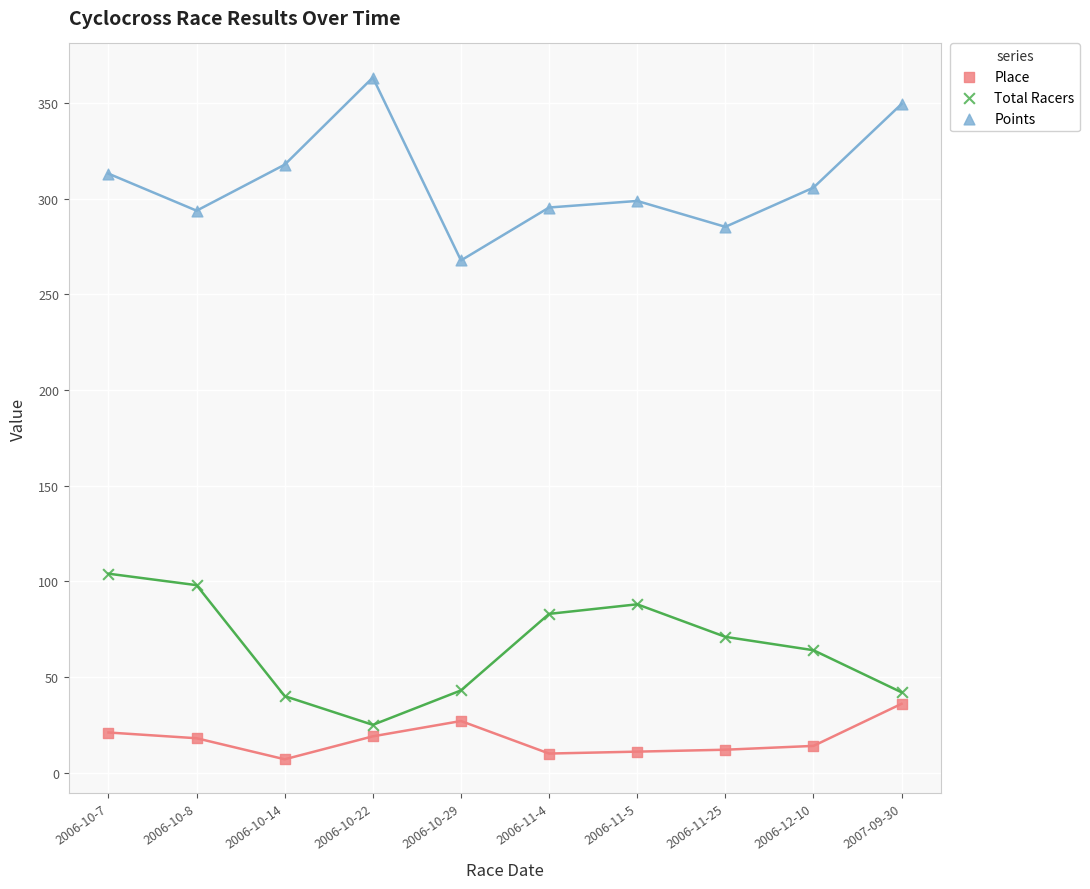

Across all data points, what is the range of Y values (max minus min)?

356.3